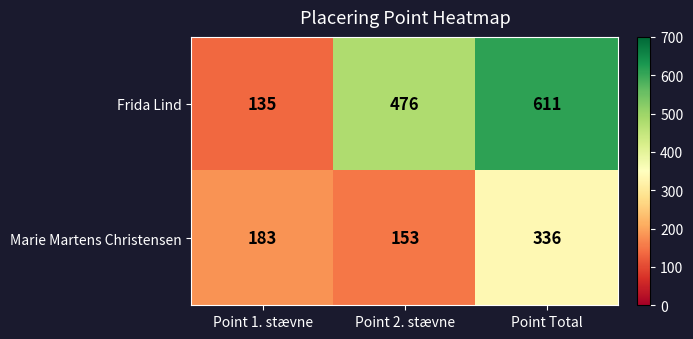

Reading left to right, list all the values displayed in this chart.

Frida Lind: 135	476	611
Marie Martens Christensen: 183	153	336